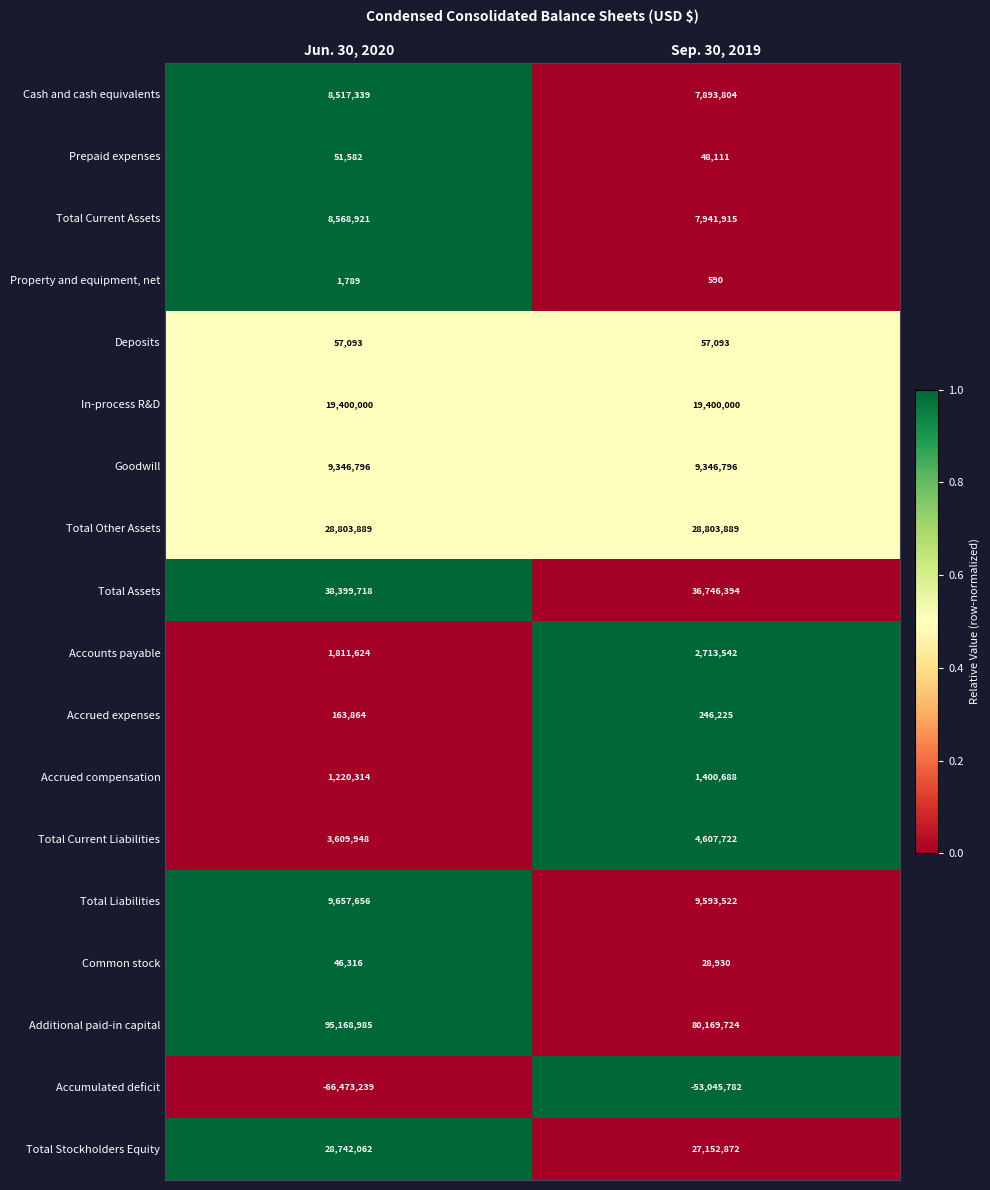

Which series has the largest range (max minus min)?

Additional paid-in capital